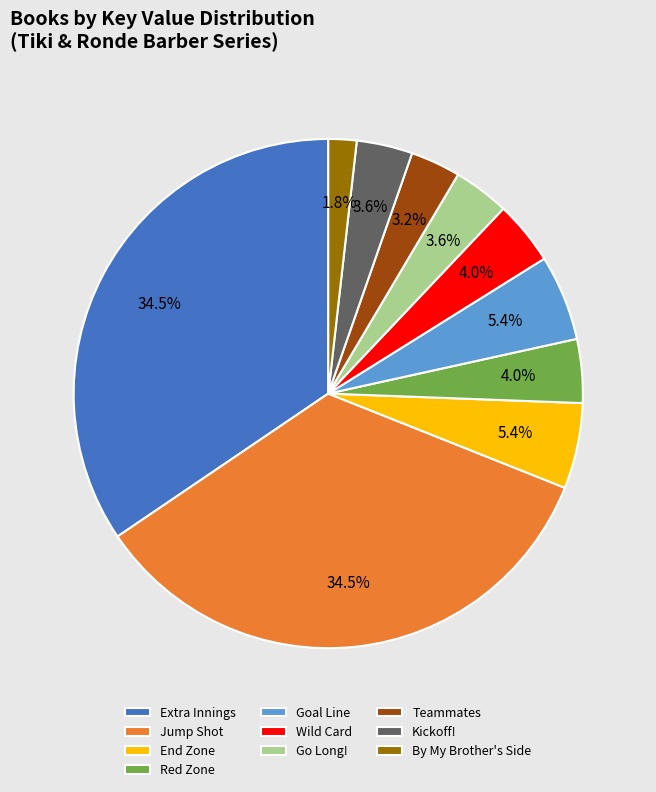

Does Extra Innings account for over 50% of the chart?

No